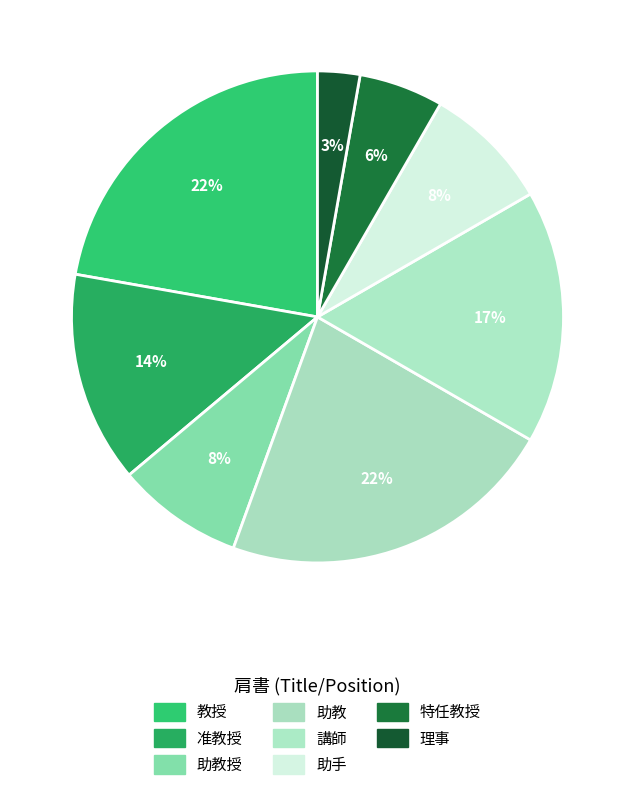

Count the number of slices in the pie.

8